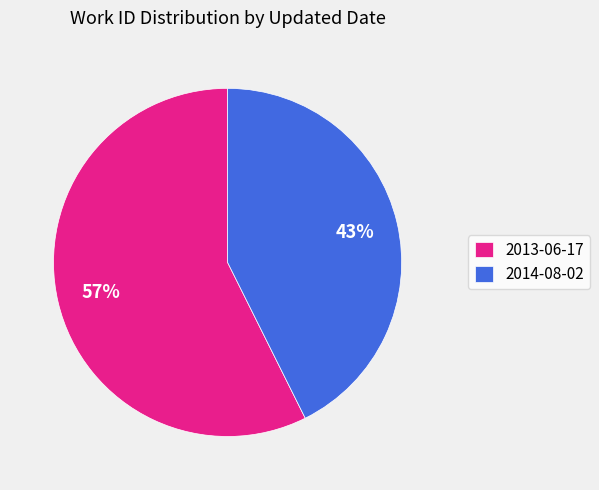

Combined, do 2014-08-02 and 2013-06-17 account for over 50%?

Yes